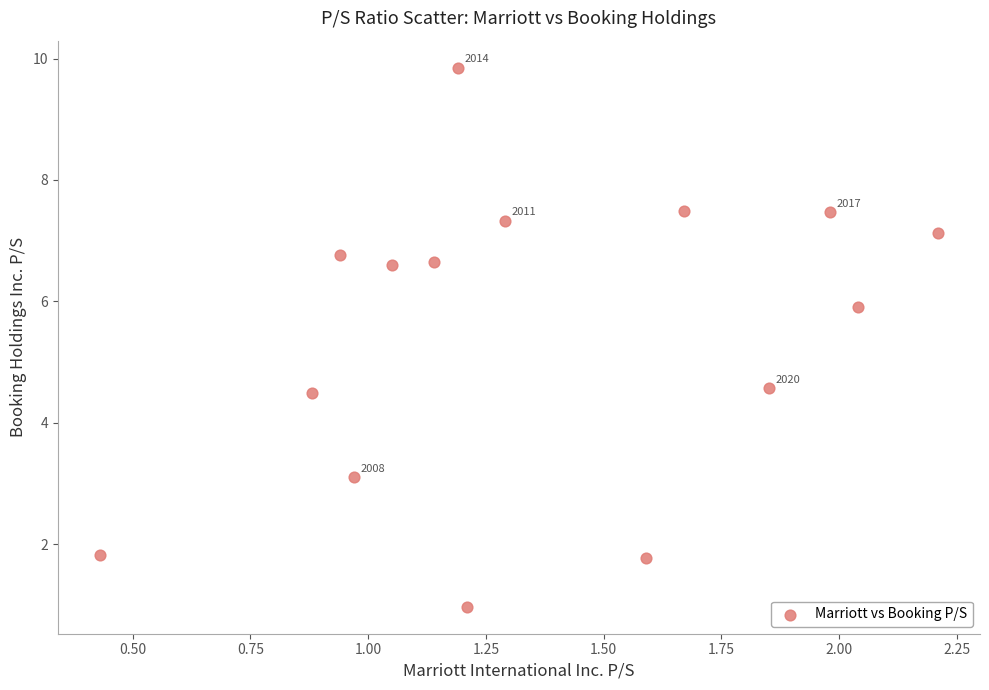

How many points are shown in the scatter plot?

15